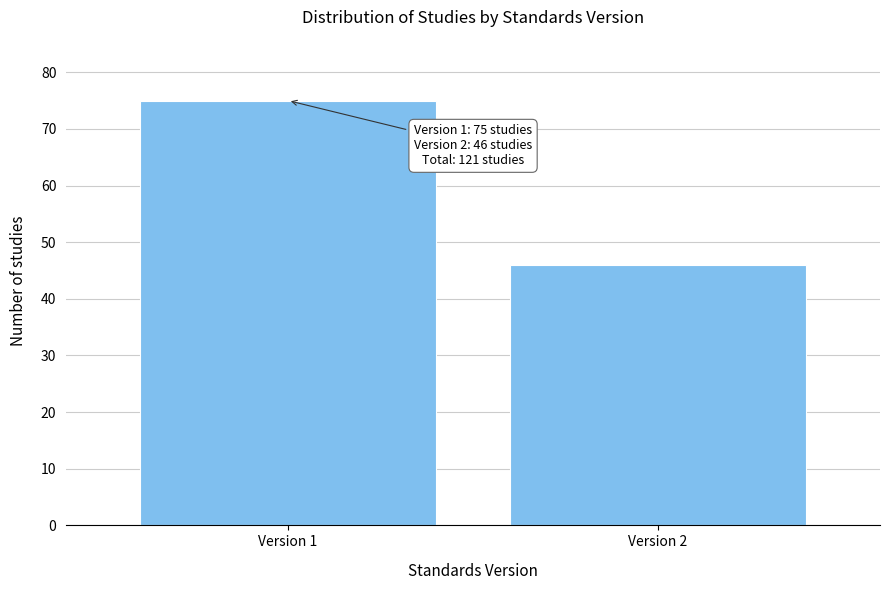

Reading left to right, transcribe all the data shown in this chart.

Version 1=75	Version 2=46